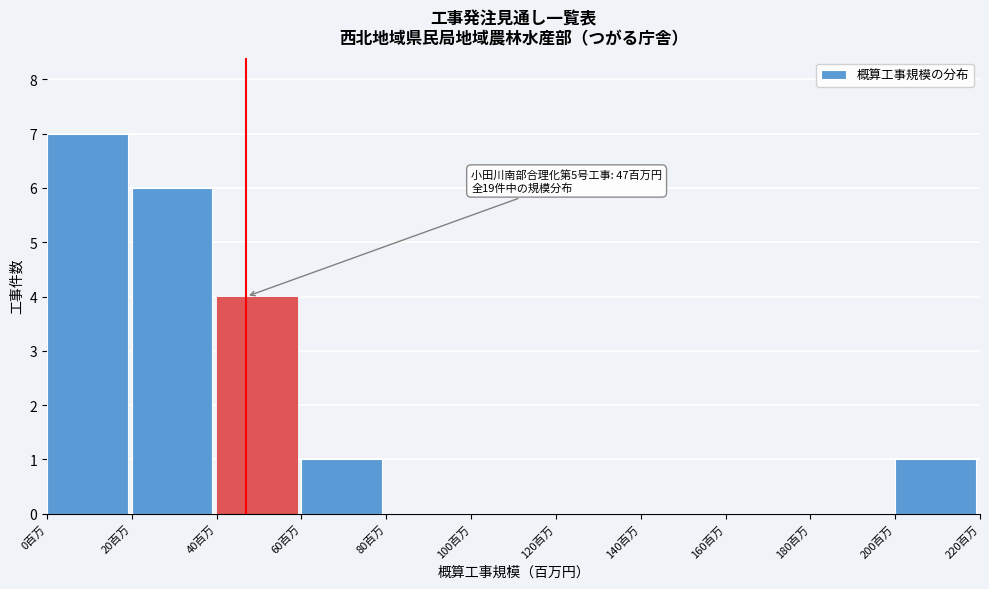

Which range on the x-axis has the tallest bar?

0 to 20